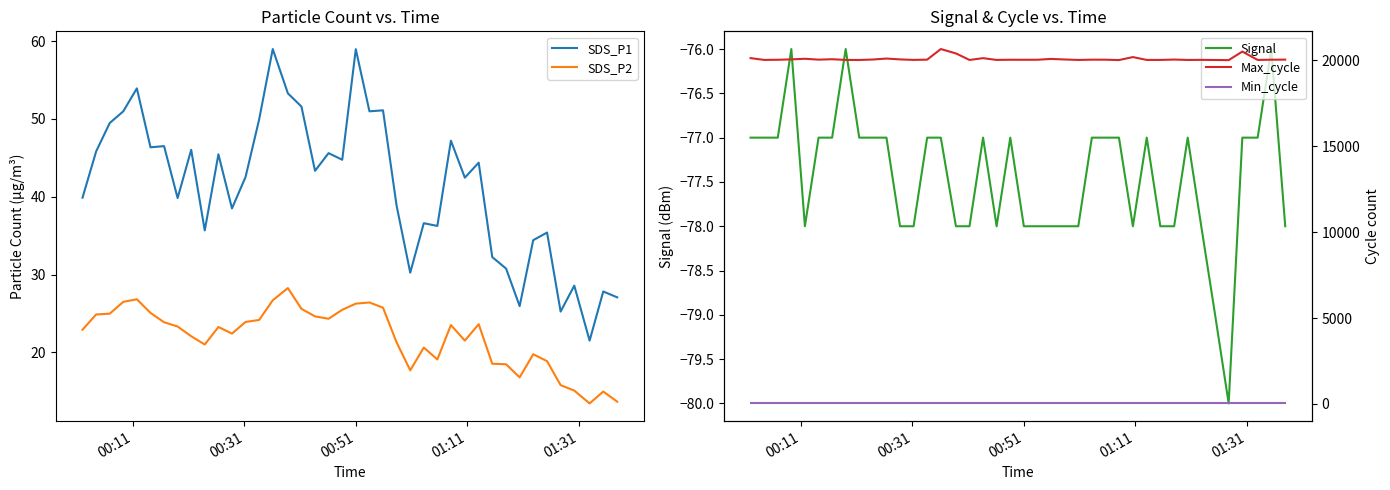

True or false: Signal and SDS_P2 cross at least once.

False